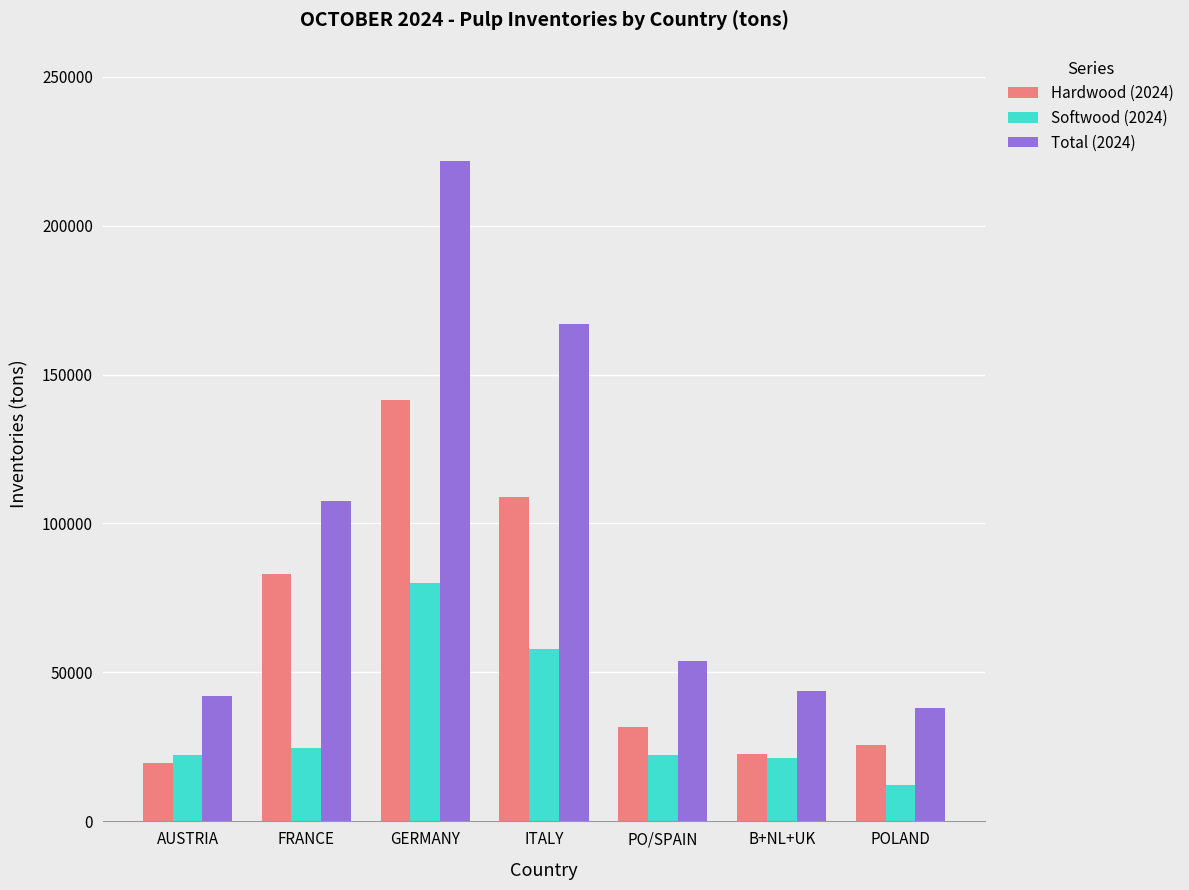

The Softwood (2024) series shows 31936 at B+NL+UK. True or false?

False